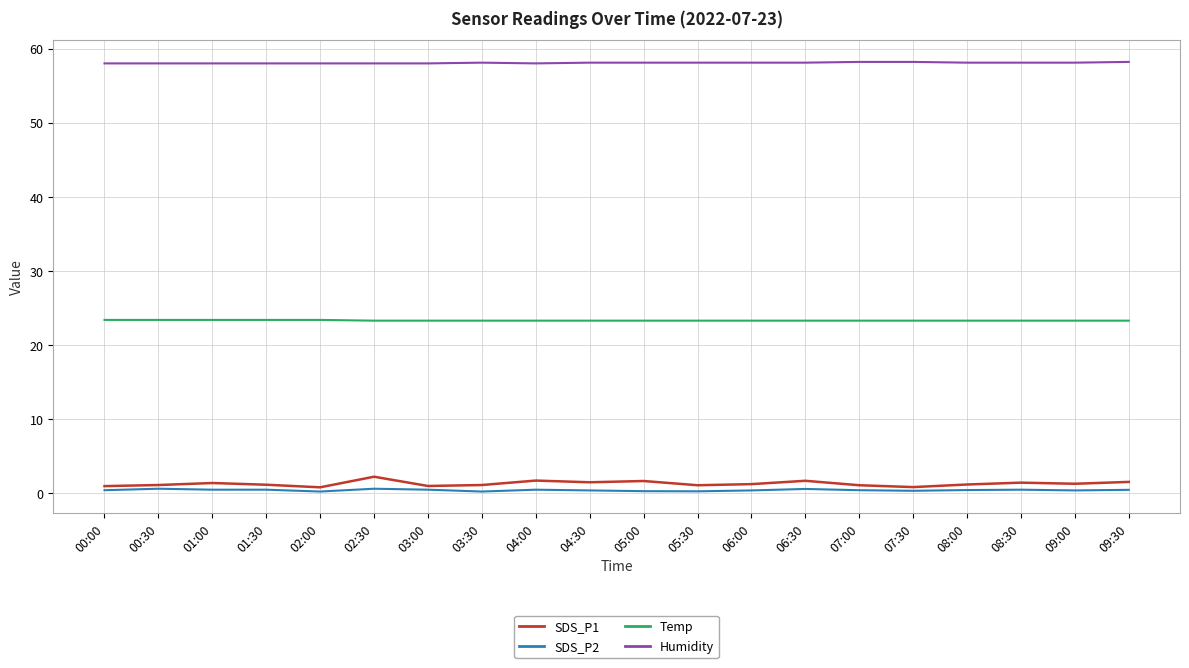

Is it true that SDS_P2 equals 0.4 at 00:00?

True